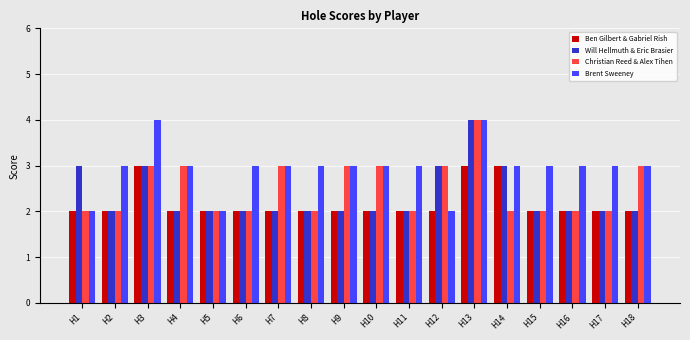

The value of Ben Gilbert & Gabriel Rish at H7 is 2. True or false?

True